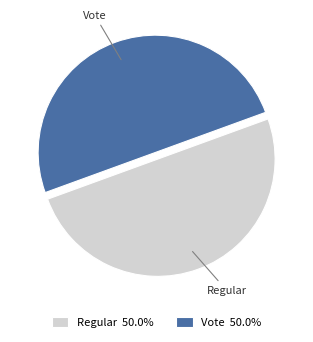

Approximately how many times larger is the value at Vote compared to Regular?

1.0